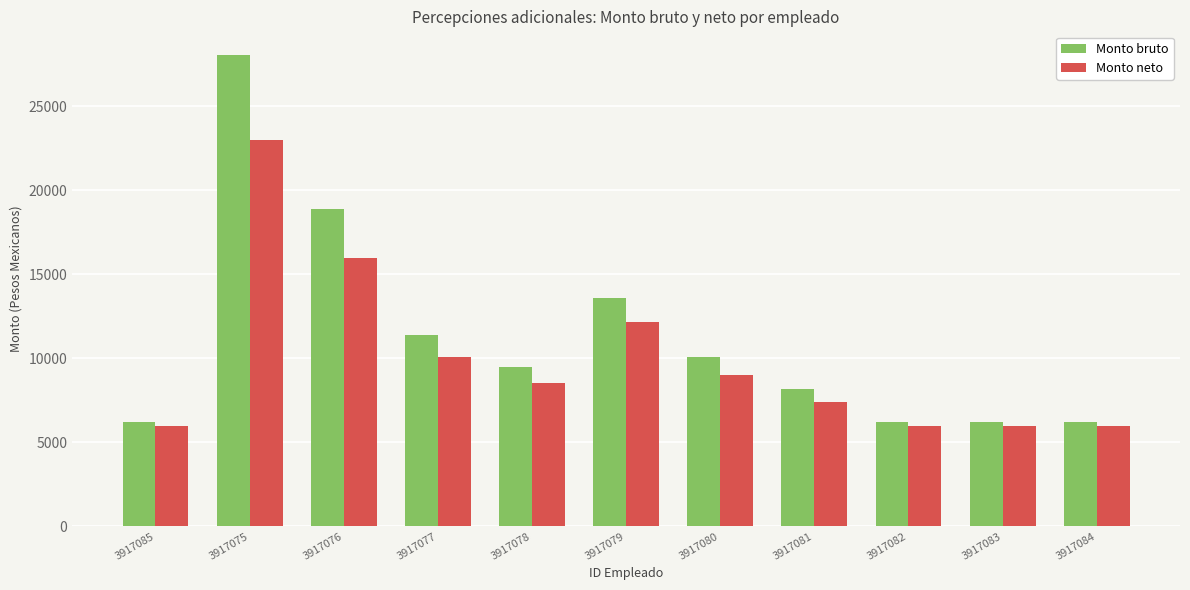

Rank the series by their average value, from lowest to highest.

Monto neto, Monto bruto